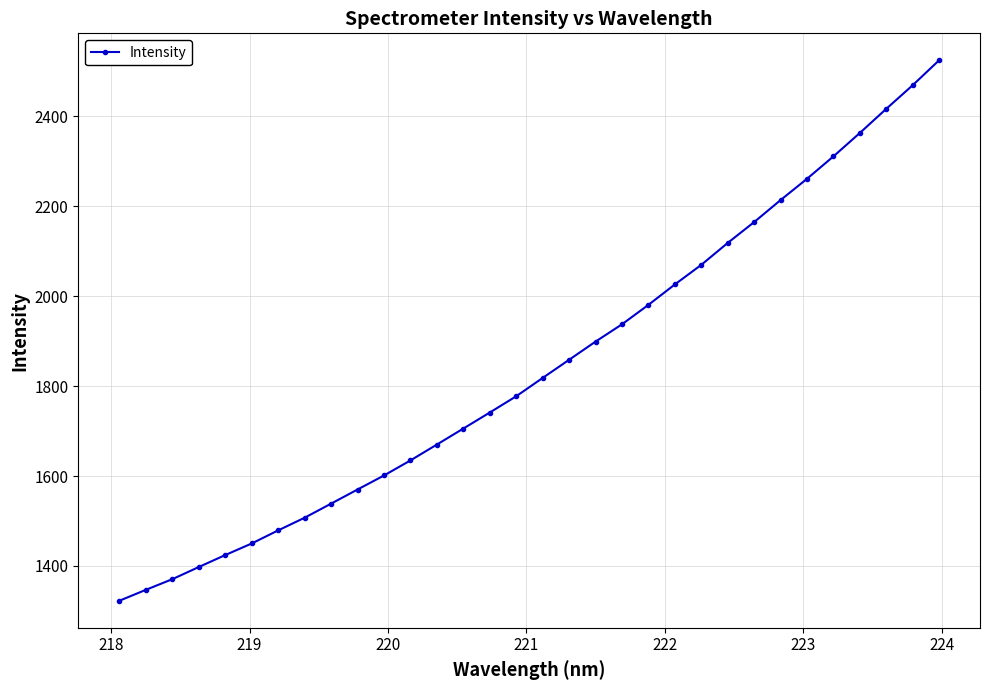

What is the value of the 12th point from the left?

1634.8